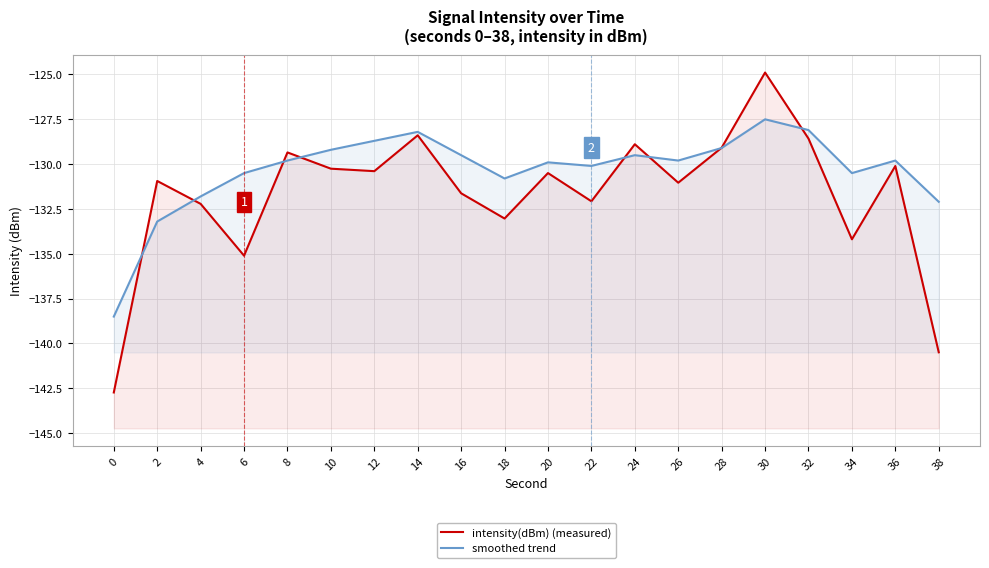

Rank the series at 38 from lowest to highest value.

intensity(dBm) (measured), smoothed trend